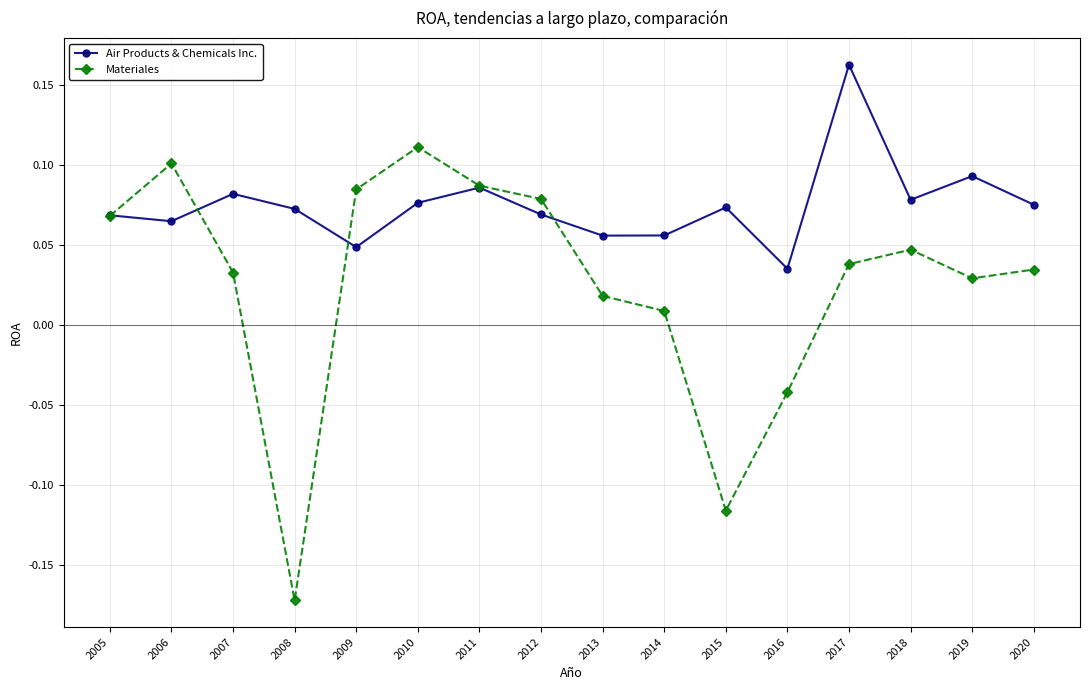

Is this an area chart (filled region under the line)?

No